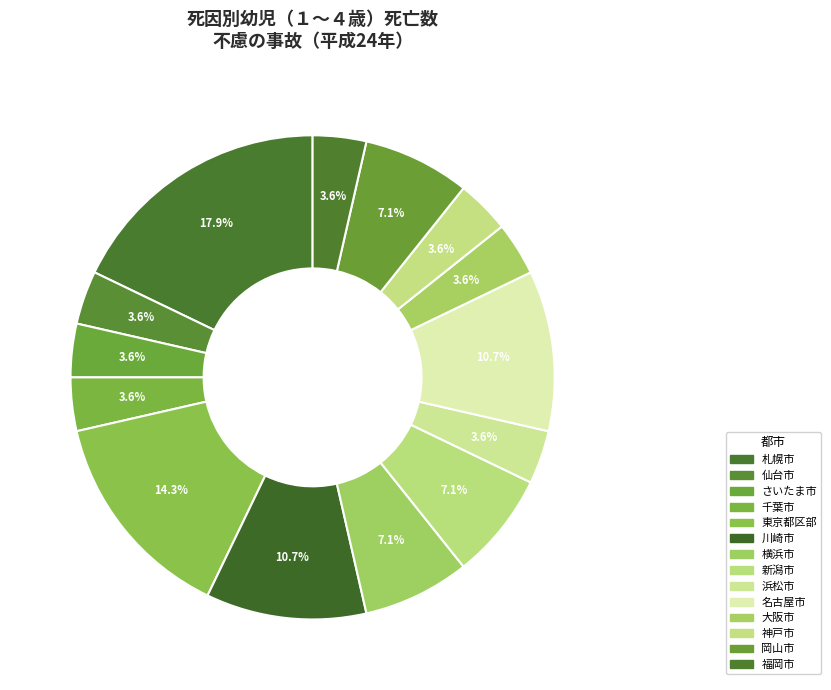

How many slices are in this pie chart?

14